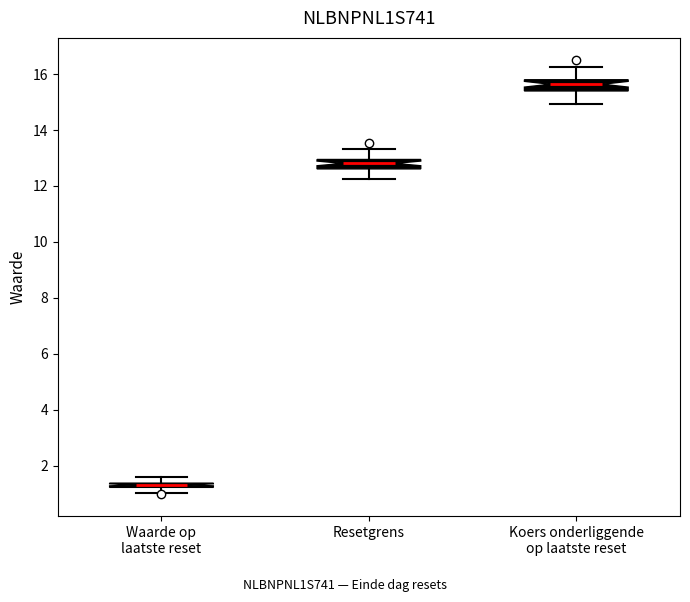

Where does the median line of the box for Koers onderliggende op laatste reset sit on the y-axis? The values are not printed on the chart, so give them approximately, as read against the axis.

15.6